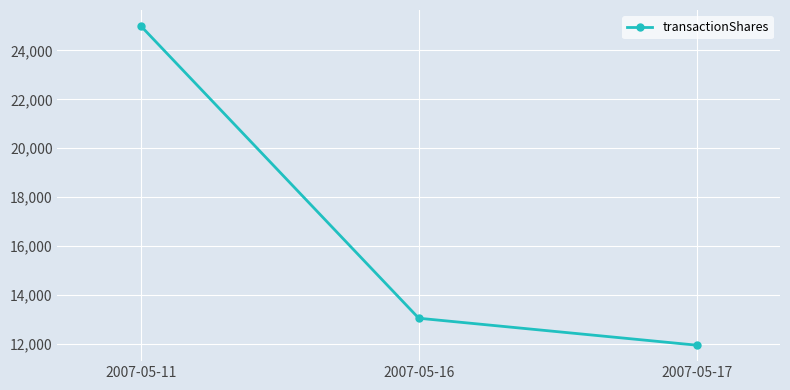

How many lines are shown in the chart?

1